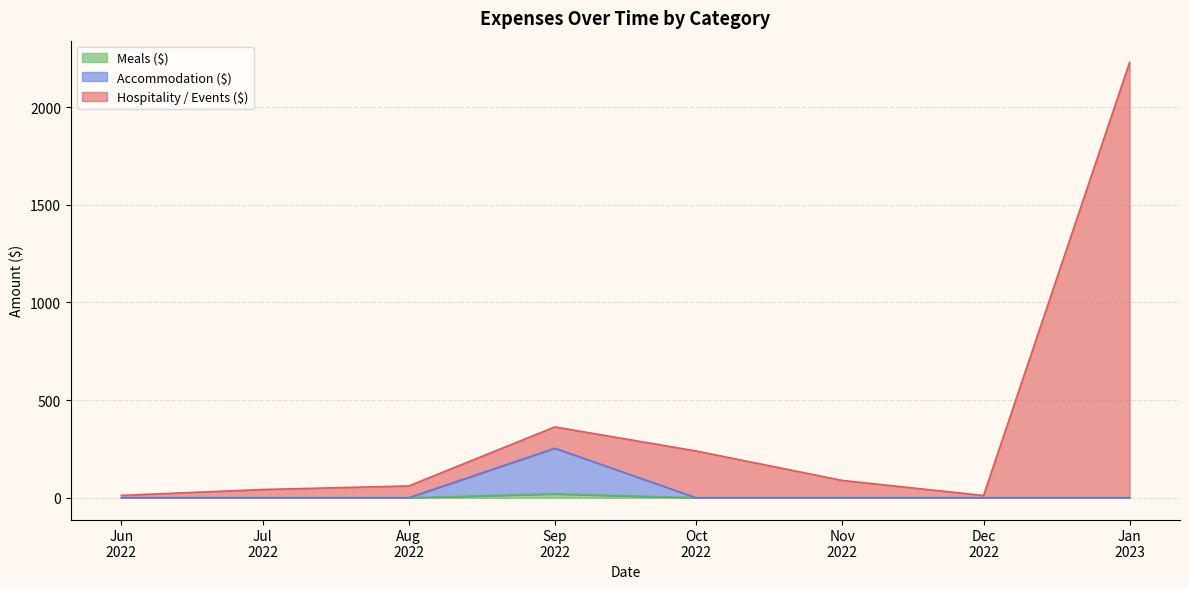

True or false: Accommodation ($) has more than 0 interior local peaks.

True